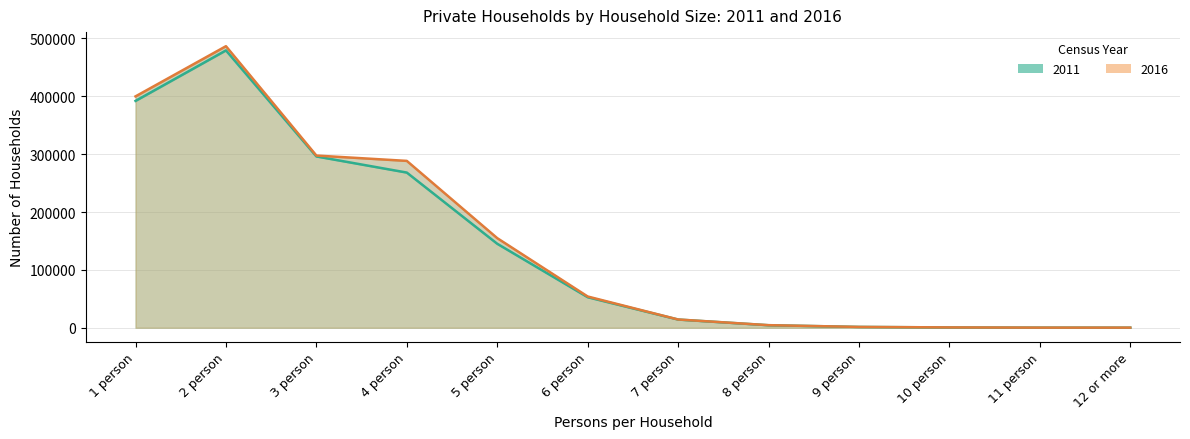

How many data points does each series have?

12